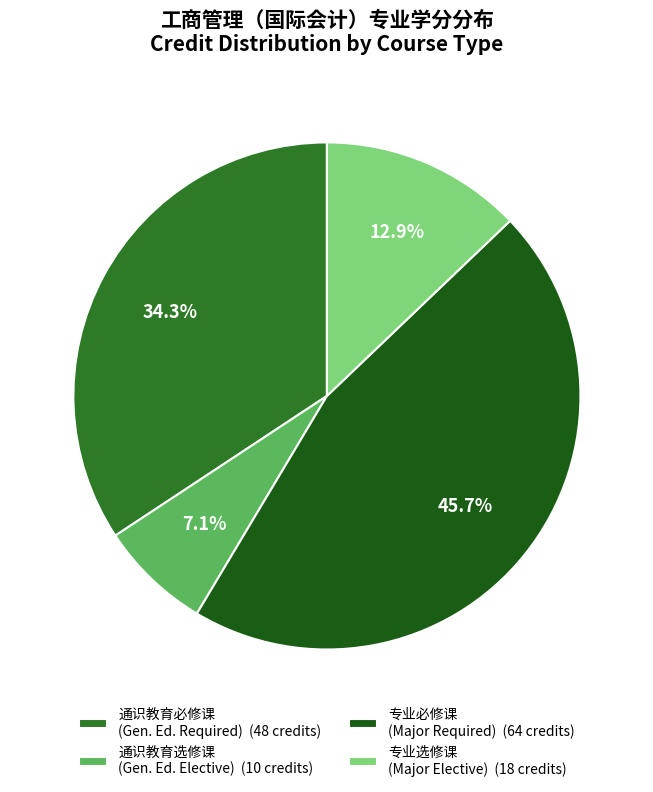

To the nearest percent, what is the average slice percentage?

25%